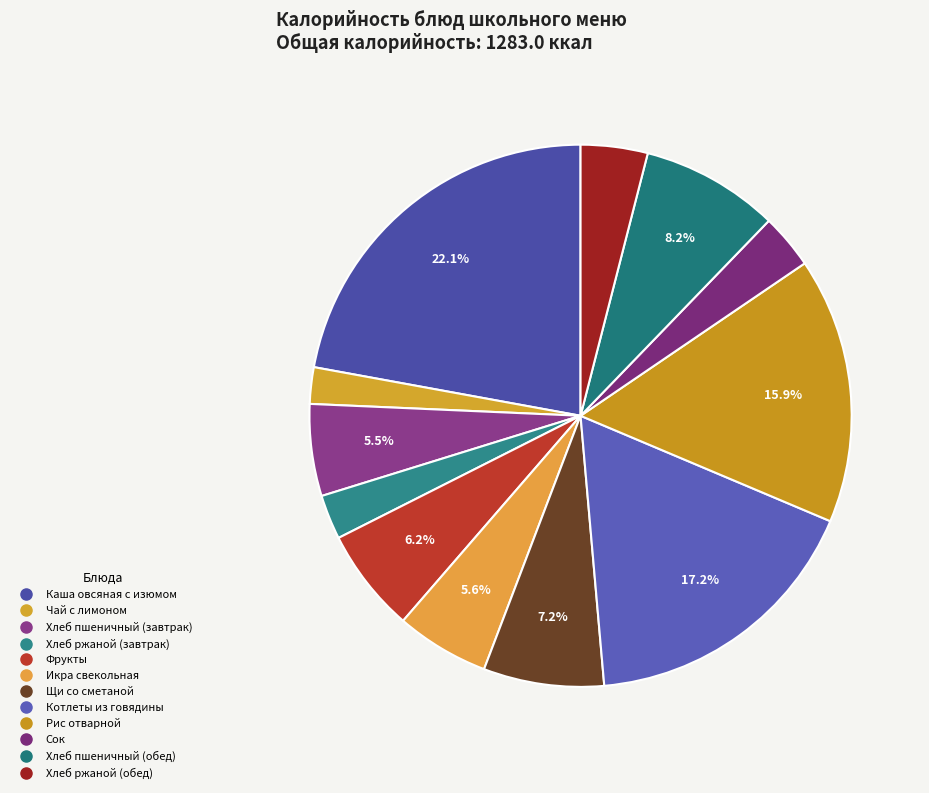

How many slices are in this pie chart?

12